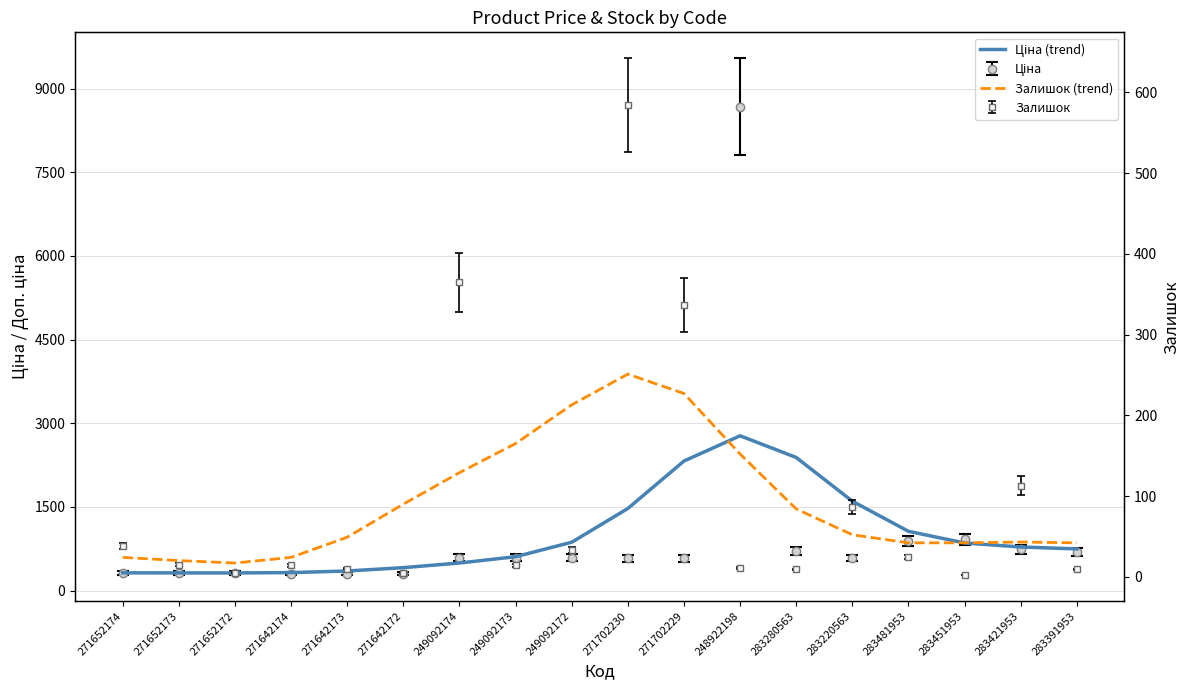

Which category has the lowest value across all series?

271652172